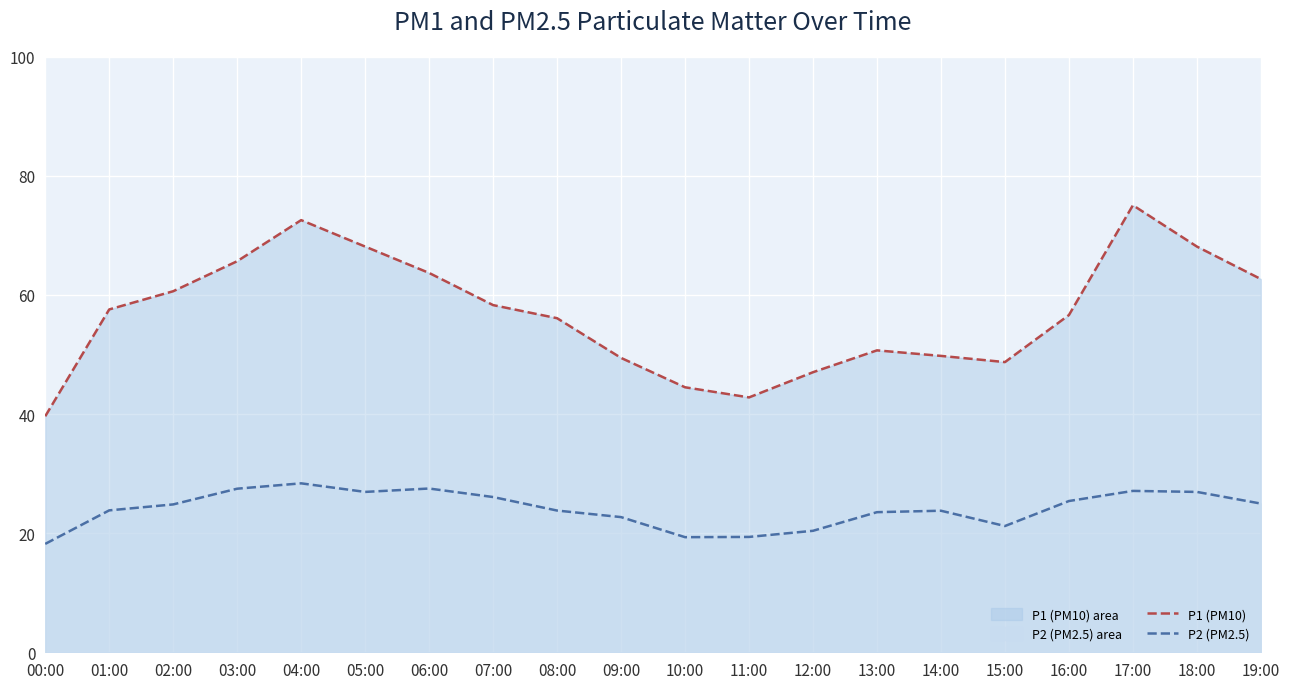

Where is P2 (PM2.5) nearest to the value 23?

09:00